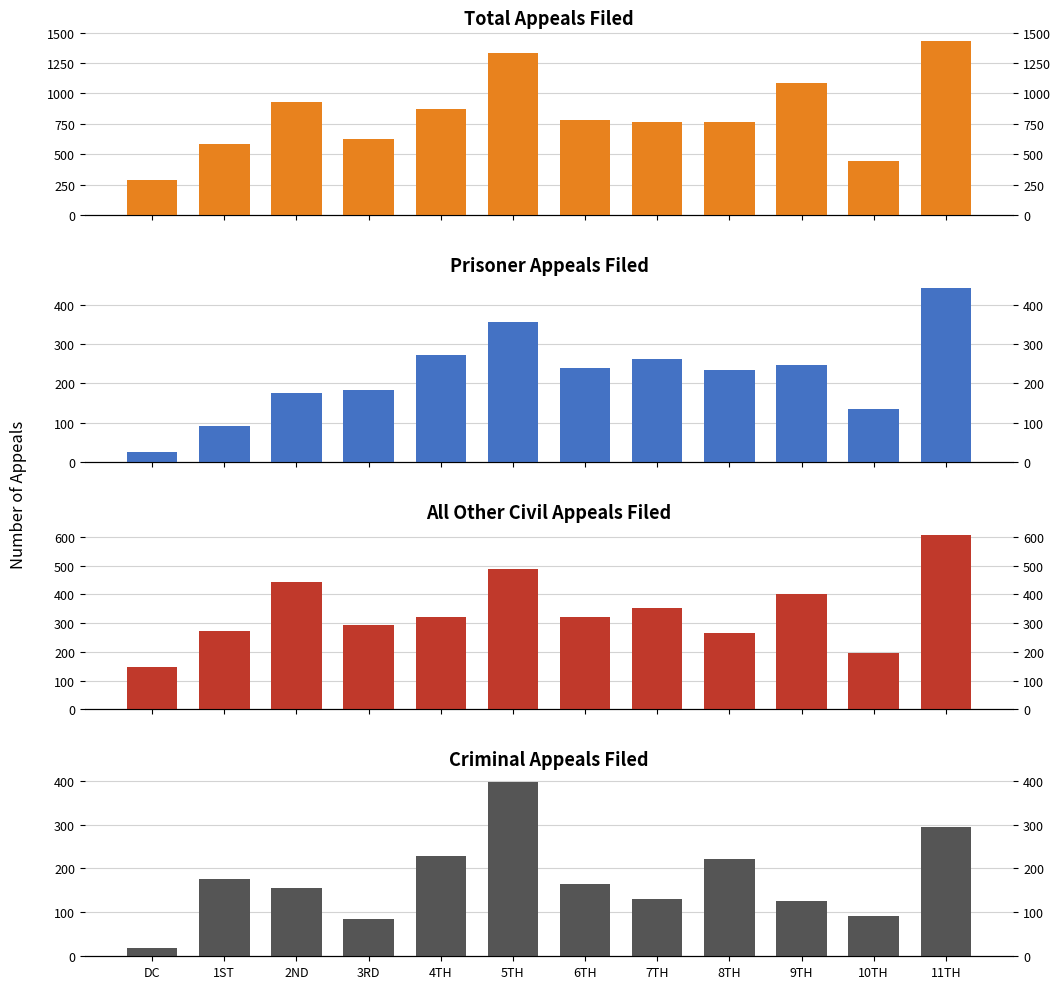

At which category does the chart reach its peak across all series?

11TH